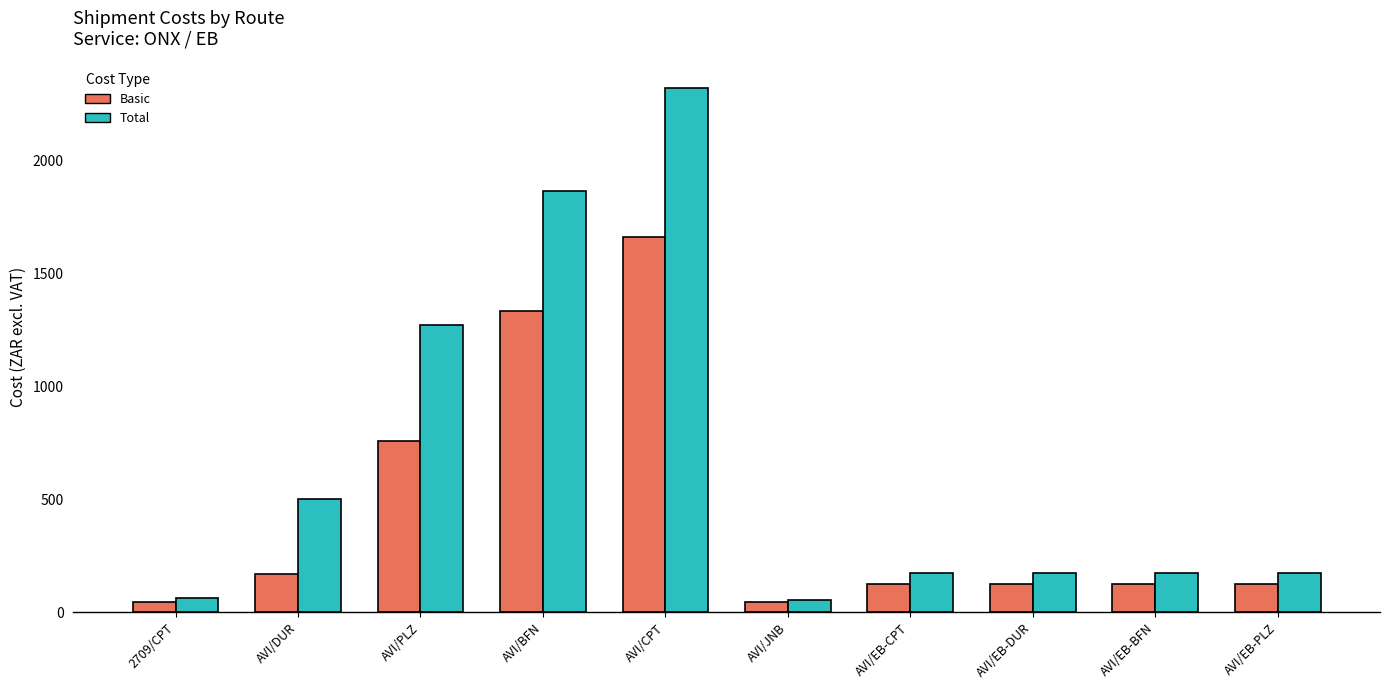

True or false: Total has a value of 52.8 at AVI/JNB.

True